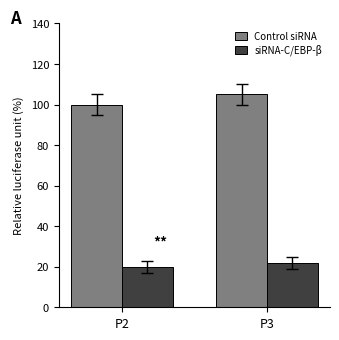

Reading left to right, list all the values displayed in this chart.

Control siRNA: P2=100.0	P3=105.0
siRNA-C/EBP-β: P2=20.0	P3=22.0